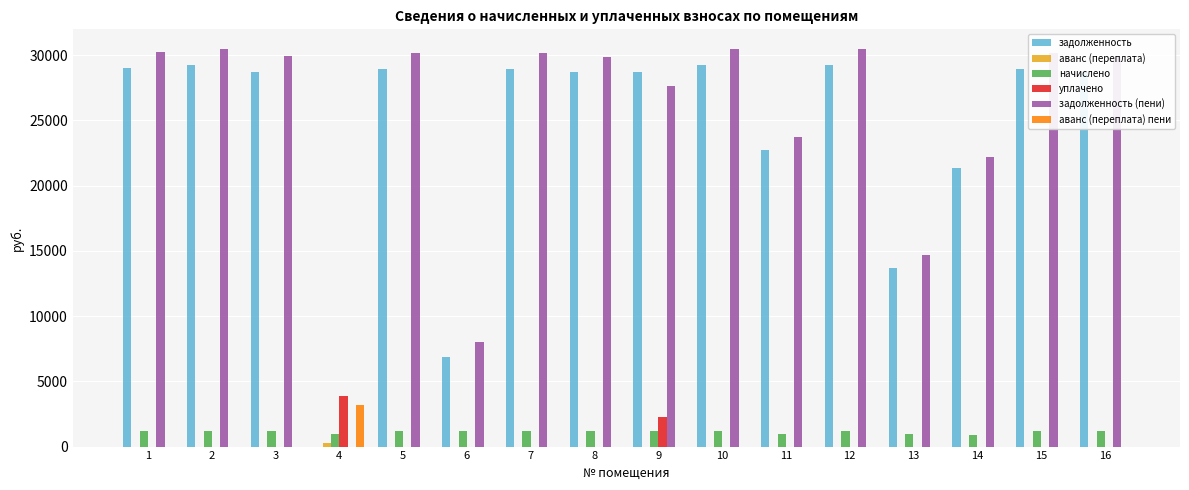

The value of задолженность (пени) at 13 is 9607.8. True or false?

False